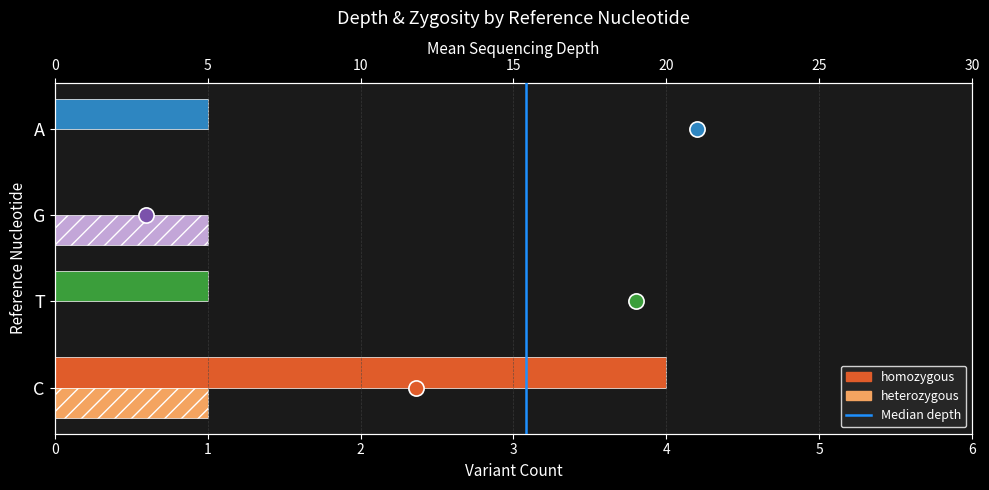

What is the total value across all series at A?

1